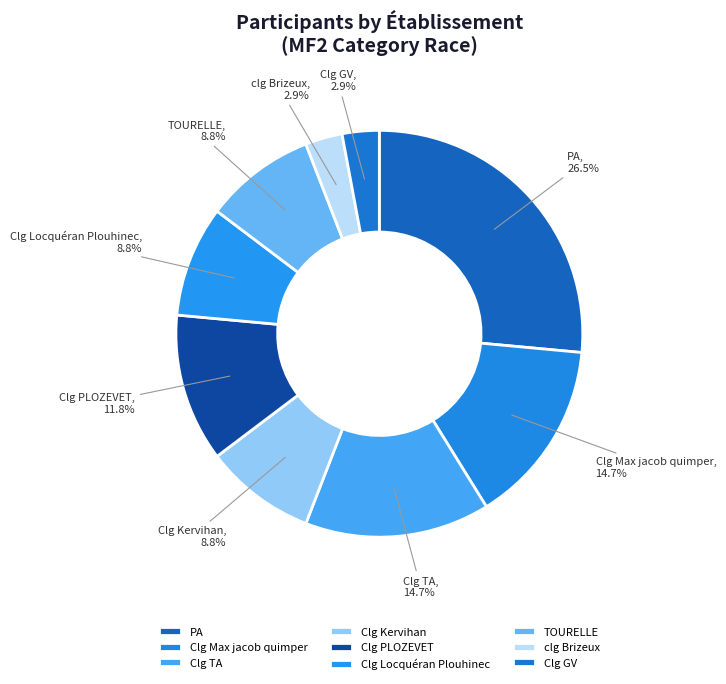

The Clg TA slice represents 15% of the pie. True or false?

True